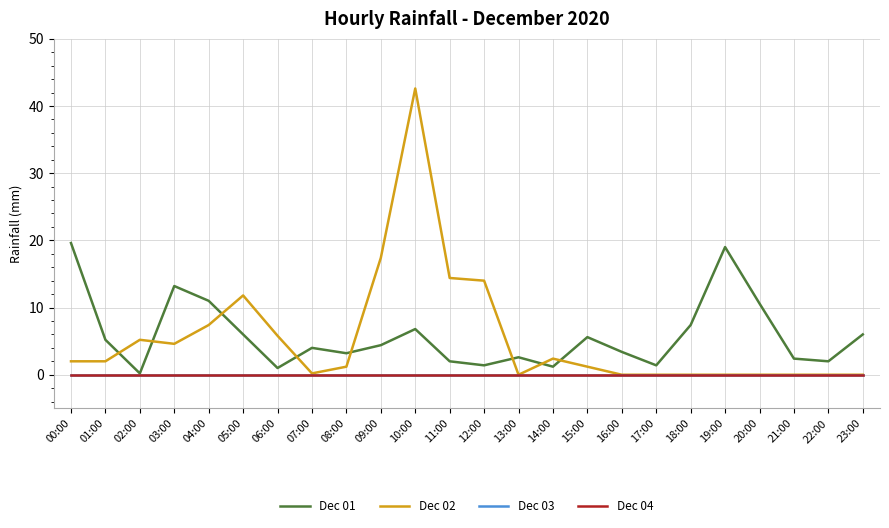

Does the chart have visible grid lines?

Yes